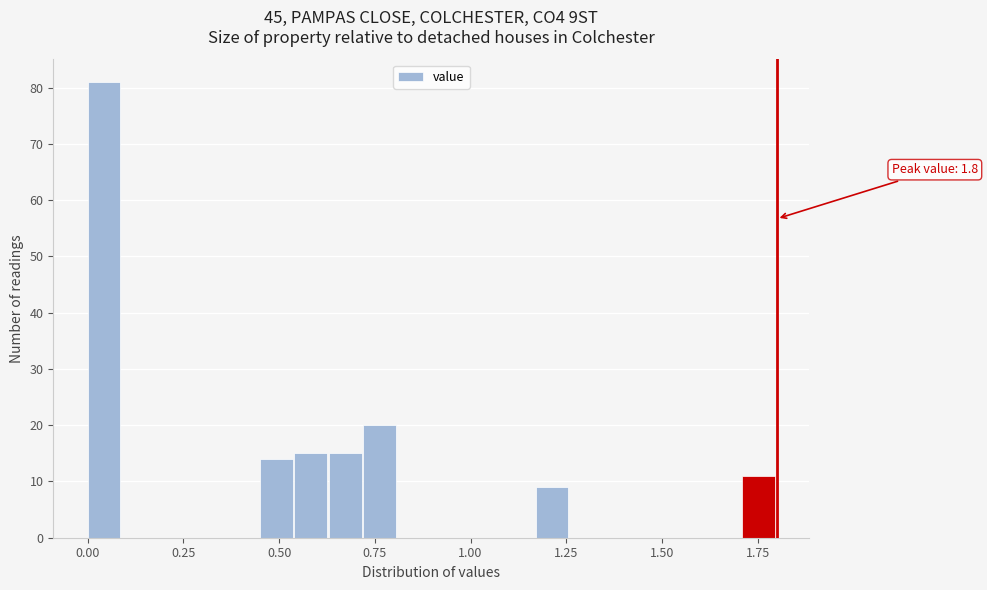

Read against the x-axis, roughly where is the centre of the tallest bar?

0.05